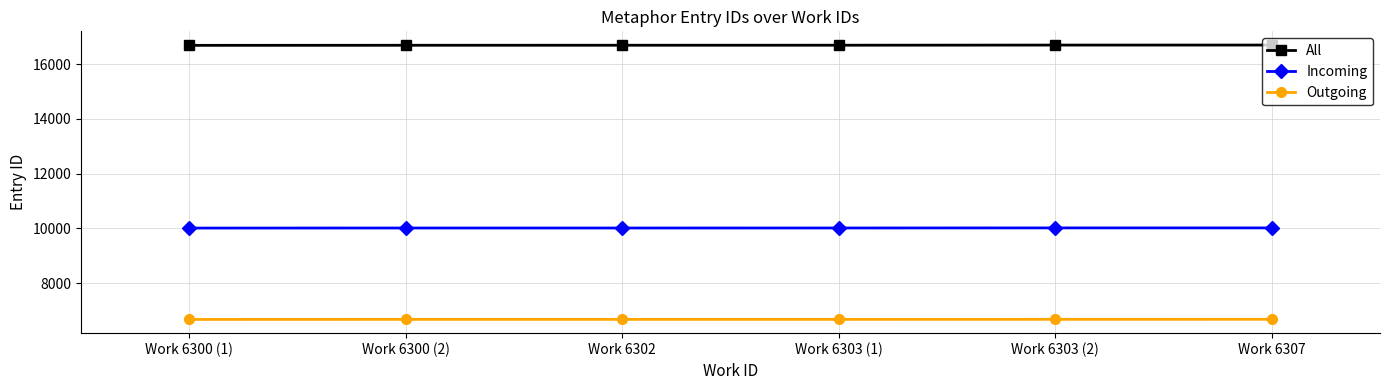

Is it true that All equals 28840 at Work 6307?

False